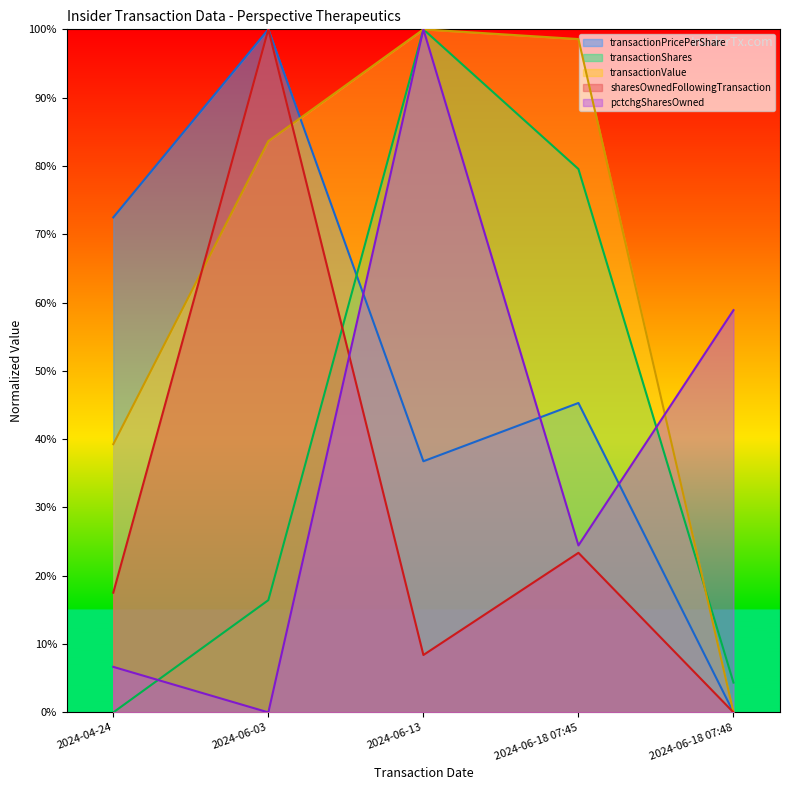

Count the number of categories in the chart.

5